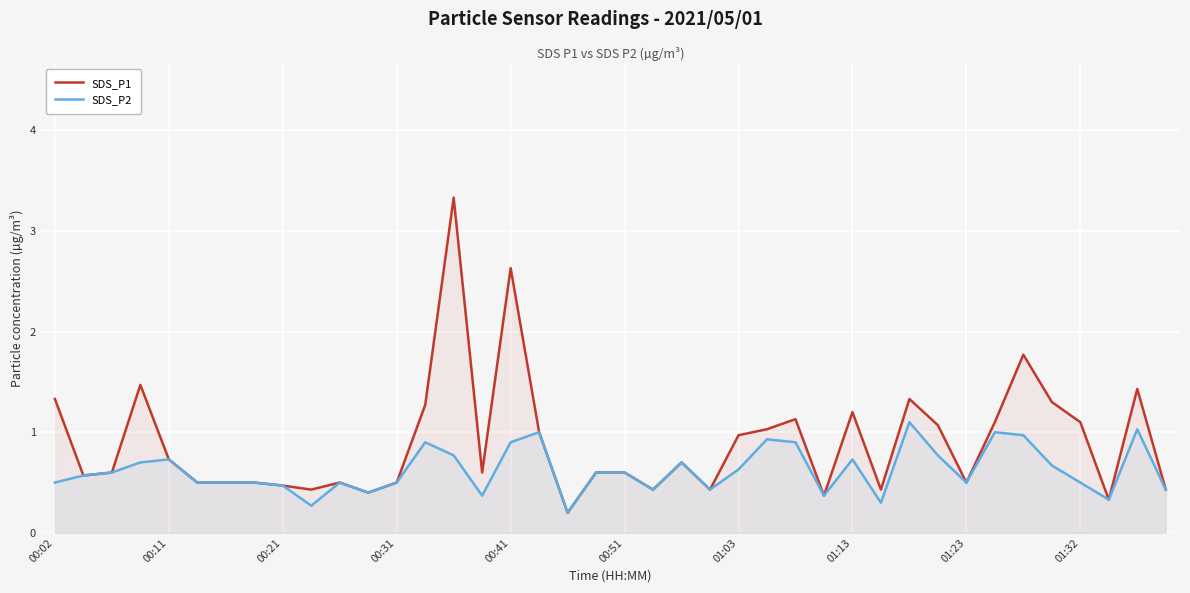

What is the total value across all series at 00:51?

1.2